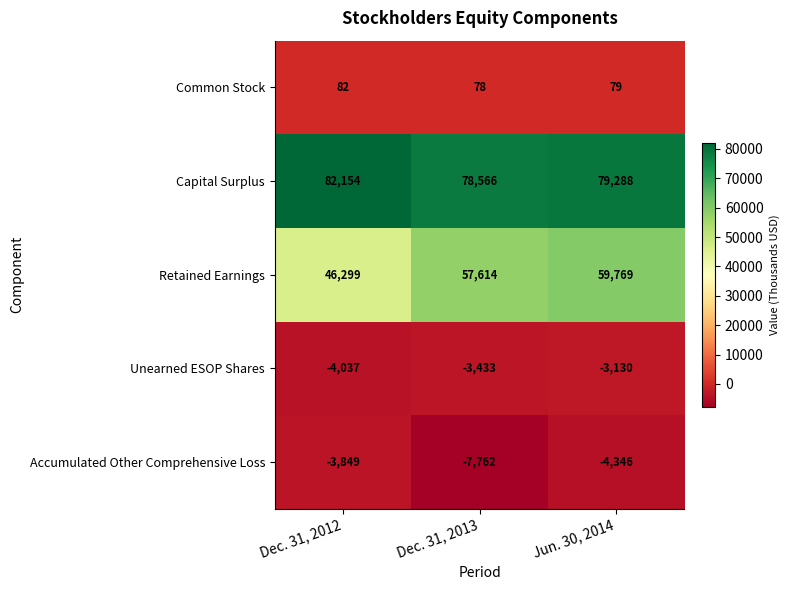

What is the approximate value of Retained Earnings at Dec. 31, 2013, to the nearest 50?

57600